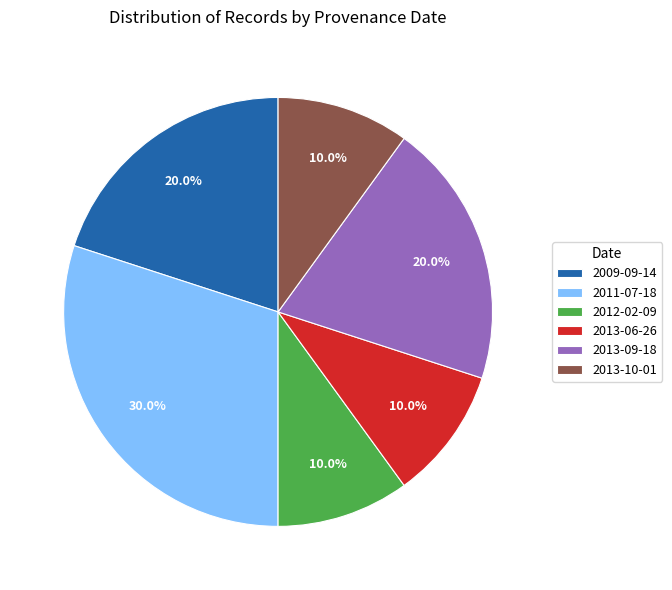

What percentage do 2011-07-18 and 2013-06-26 together represent?

40.0%